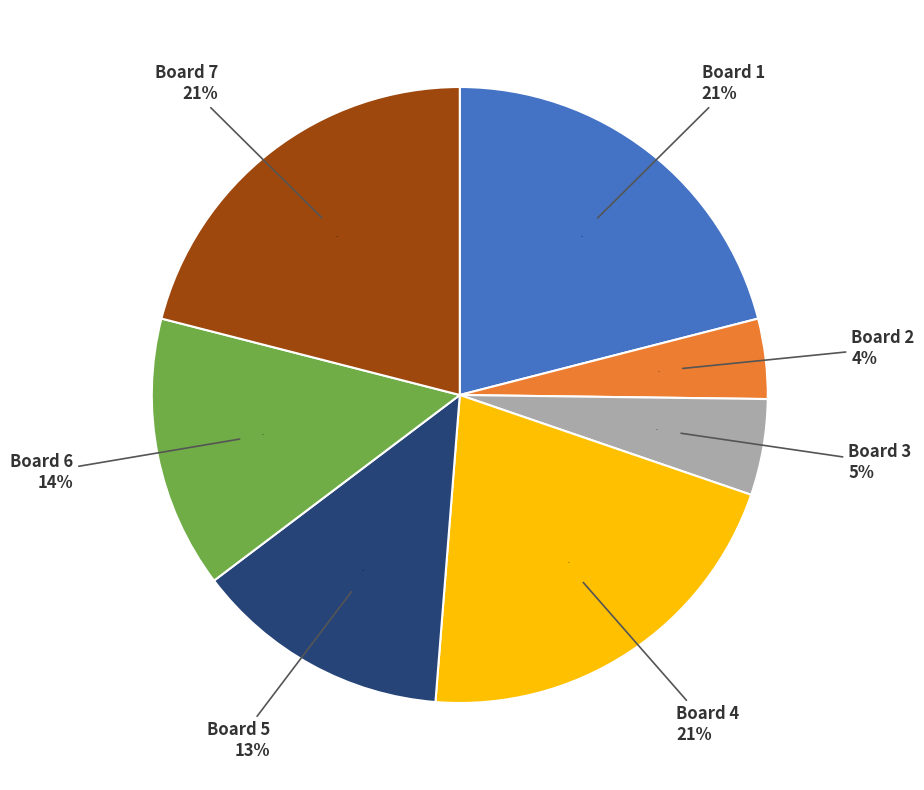

True or false: Board 4 accounts for 32% of the total.

False